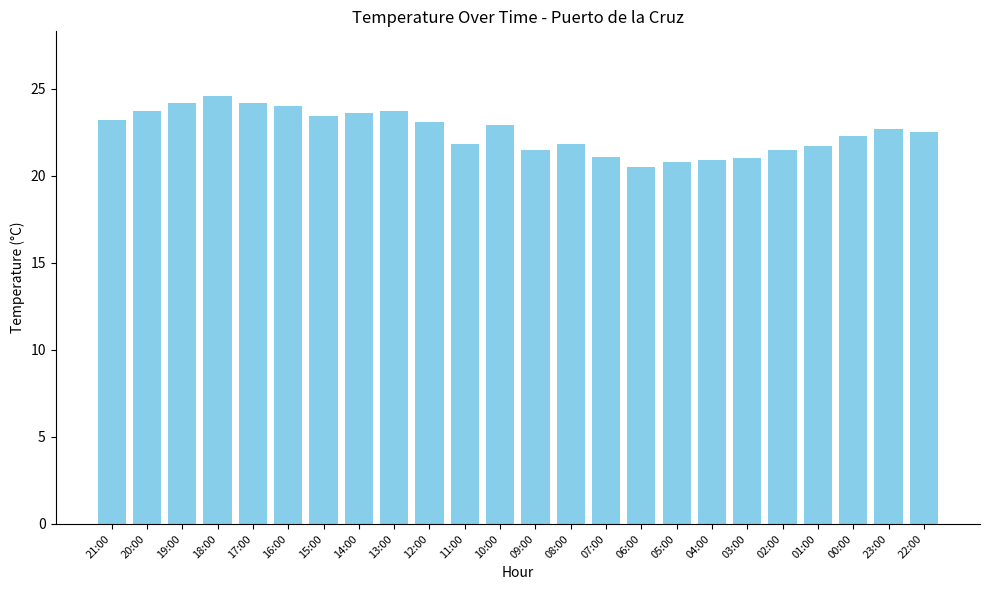

The value at 20:00 is 39.6. True or false?

False